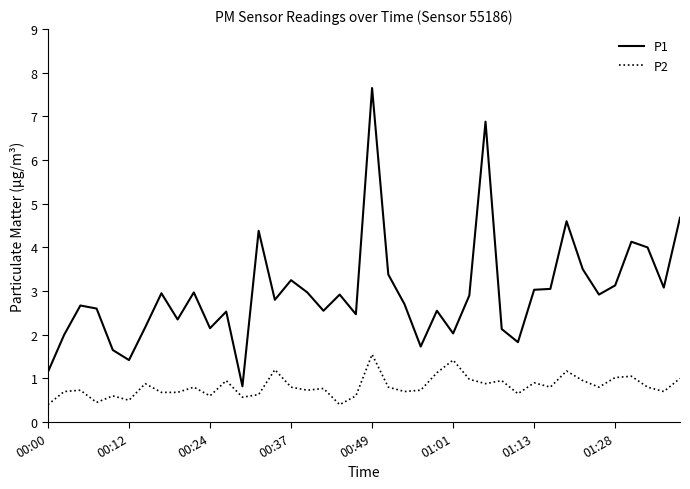

Which series has the largest total across all categories?

P1